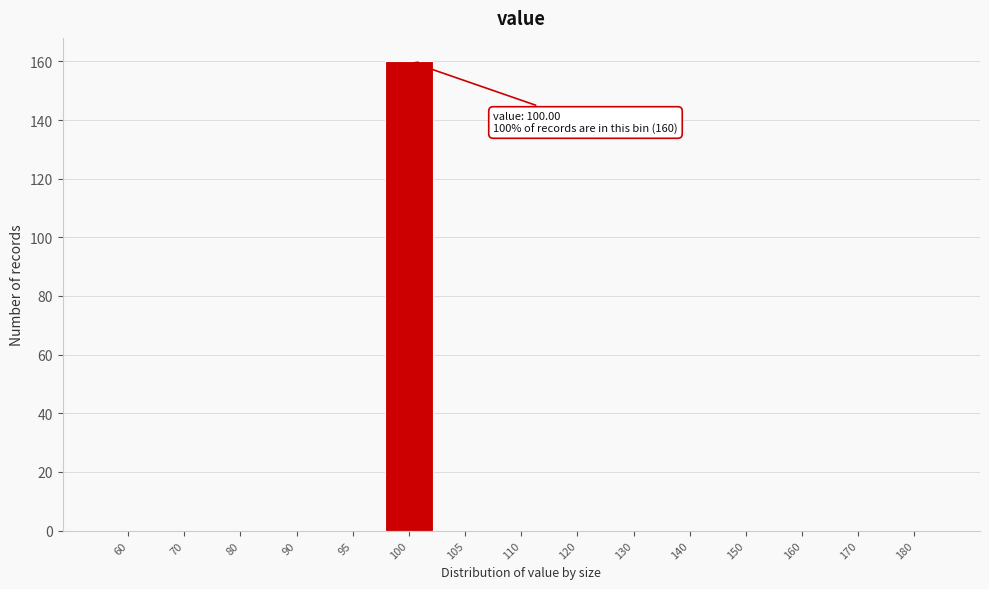

Reading right to left, transcribe all the data shown in this chart.

180=0	170=0	160=0	150=0	140=0	130=0	120=0	110=0	105=0	100=160	95=0	90=0	80=0	70=0	60=0